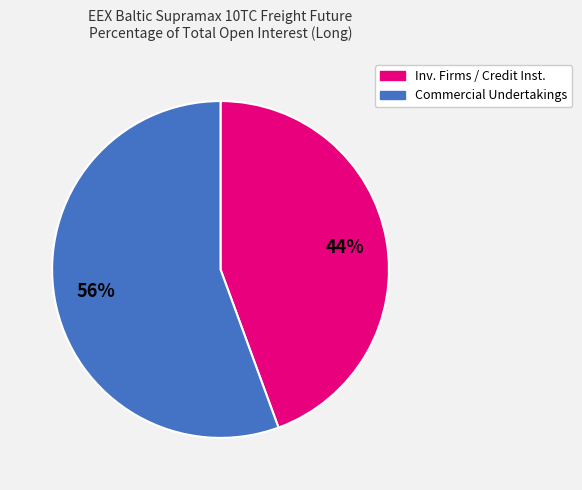

Is there any slice that represents more than half of the pie?

Yes